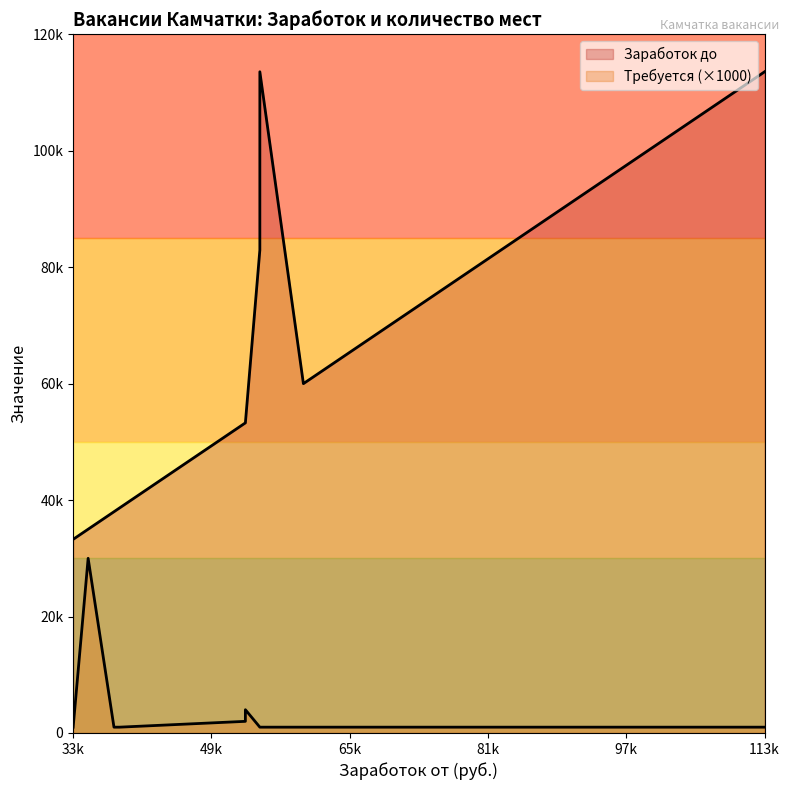

What is the minimum value shown in the chart?

1